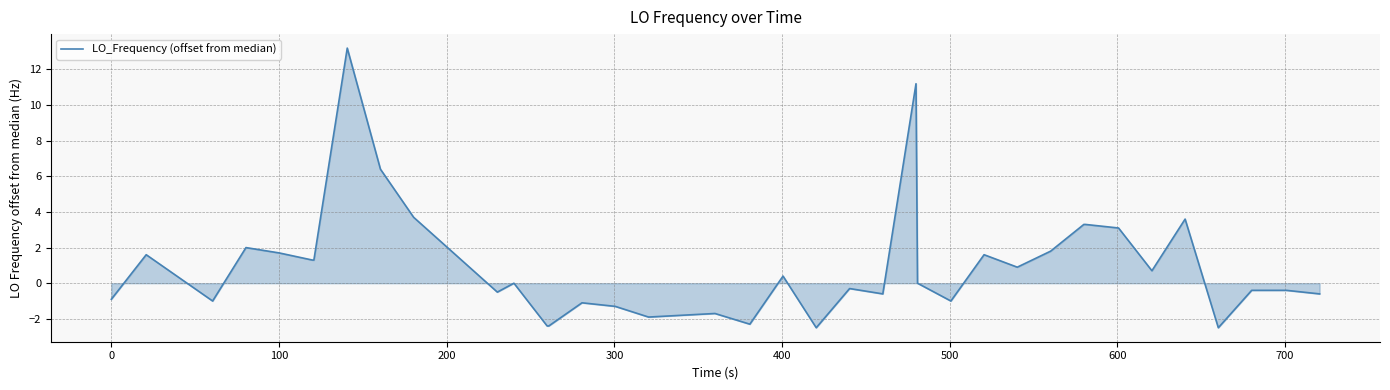

What is the smallest value displayed?

-2.5